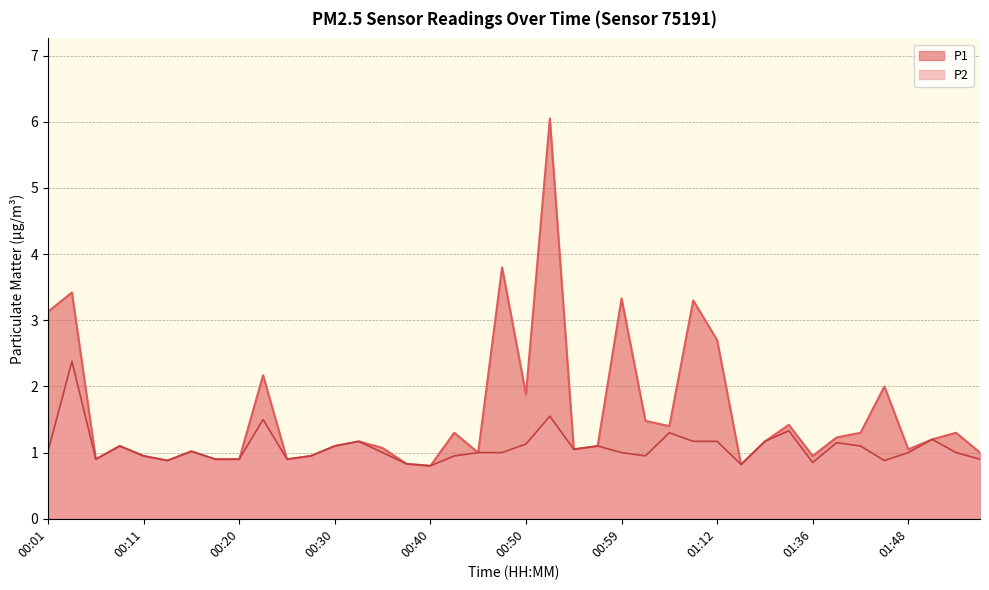

What is the value of the P2 point at the 5th from the left?

0.9